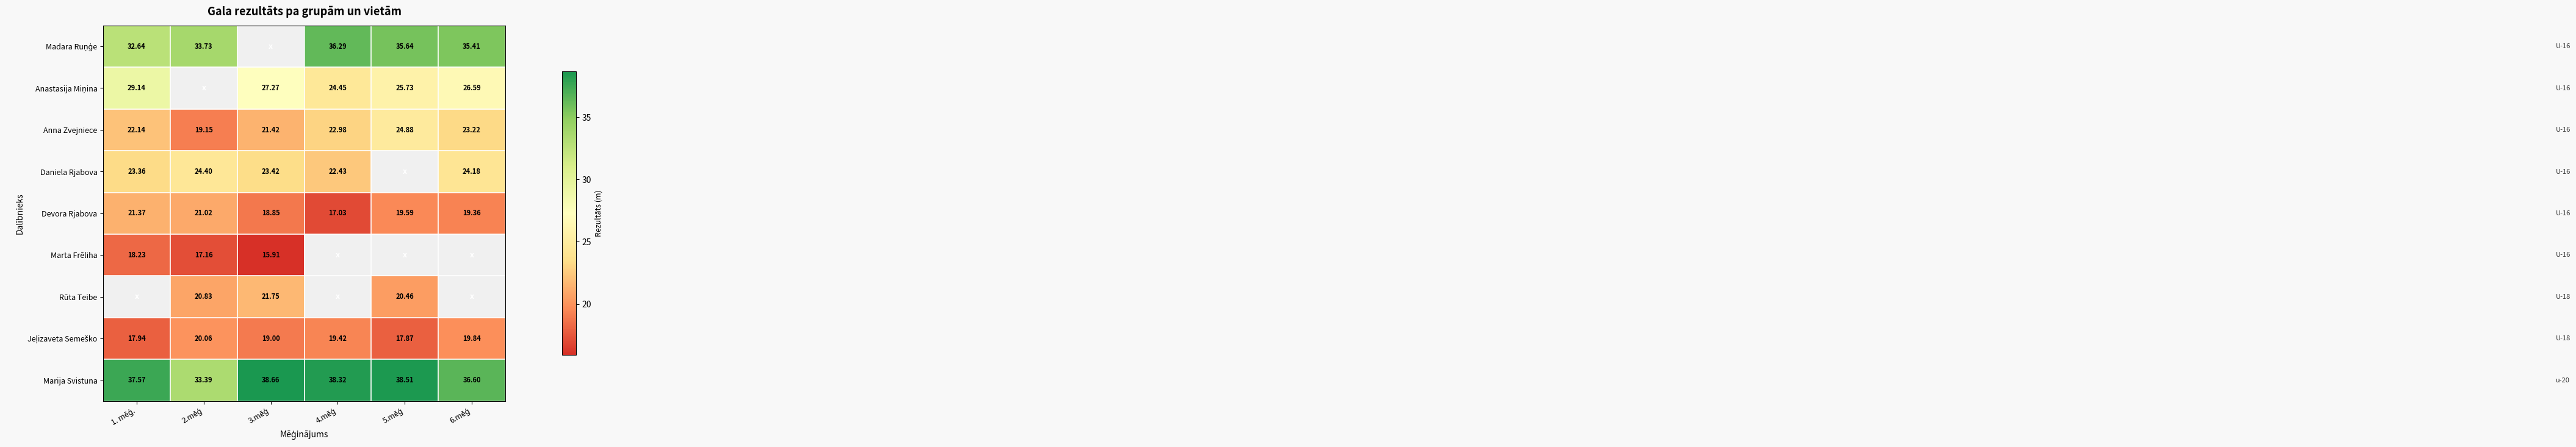

Which series has the largest range (max minus min)?

Anna Zvejniece